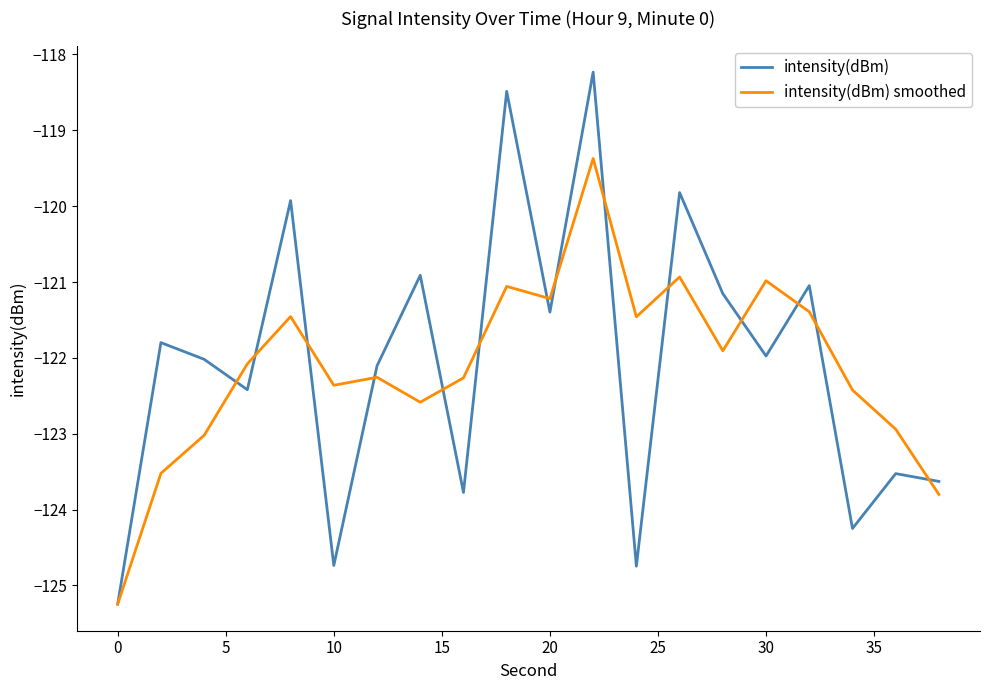

True or false: intensity(dBm) and intensity(dBm) smoothed cross at least once.

True